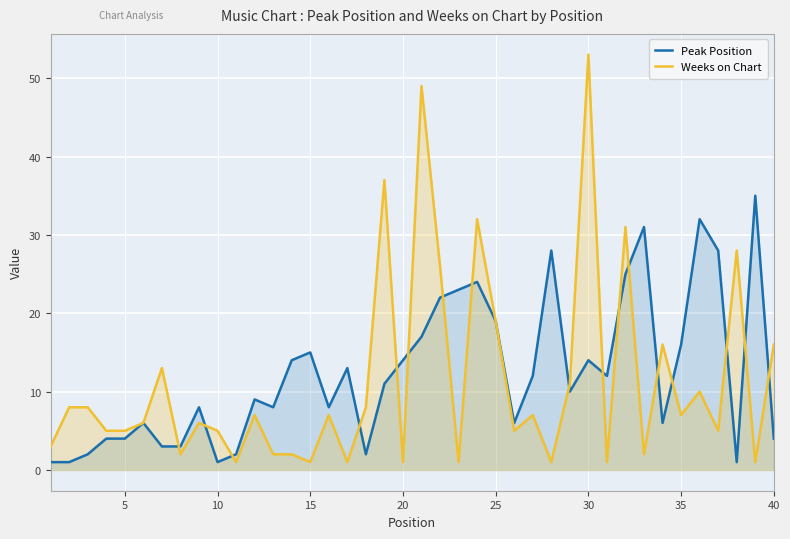

How many interior local valleys does the Weeks on Chart series have?

13